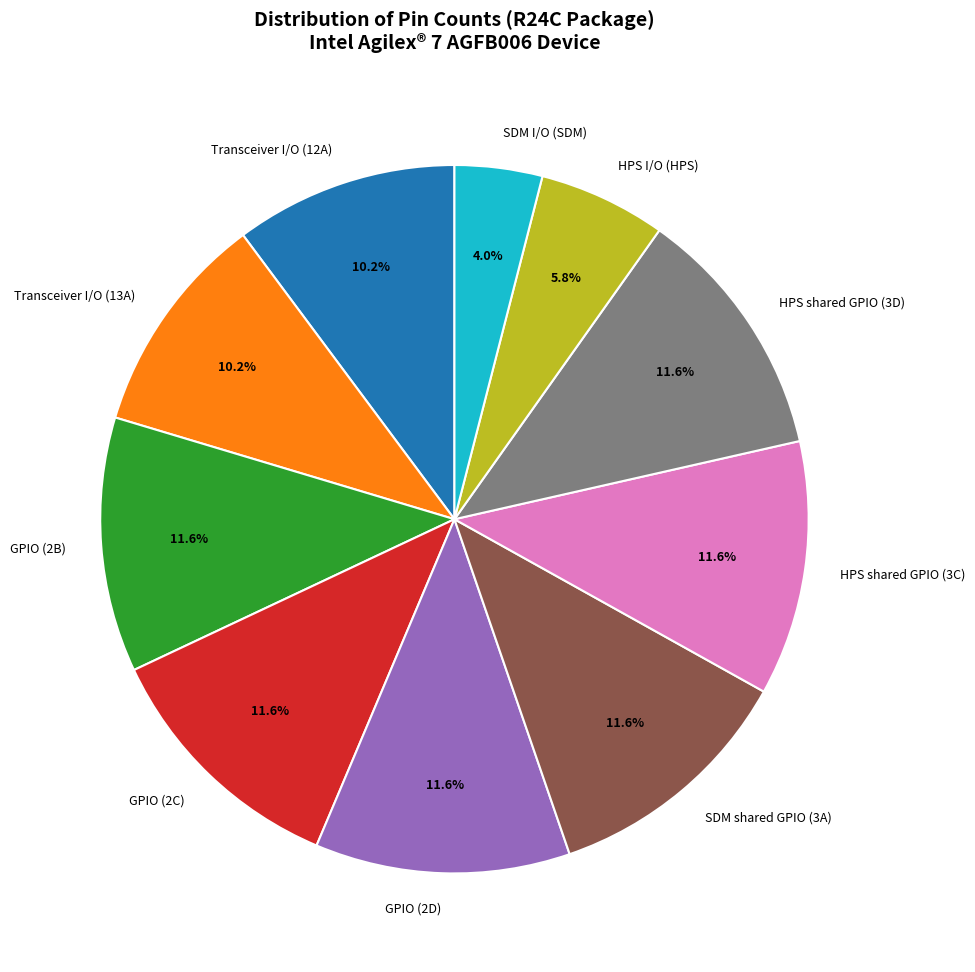

What percentage is the GPIO (2C) slice, to the nearest percent?

12%